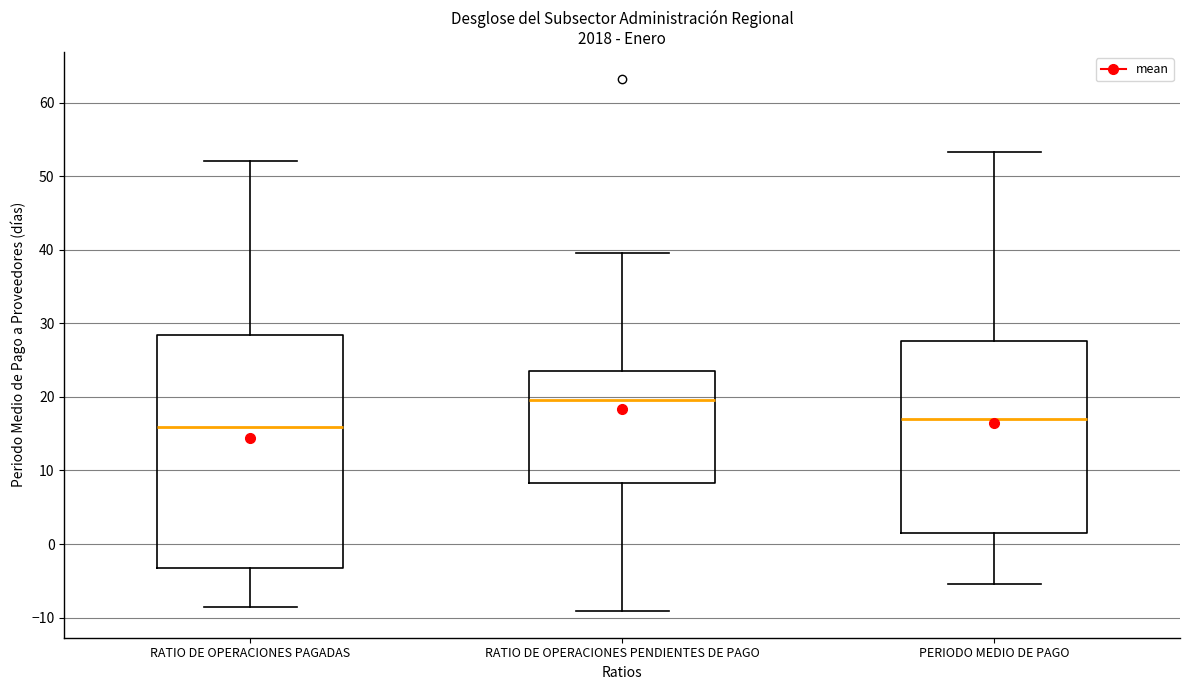

Which box is the tallest, from its lower edge to its upper edge?

RATIO DE OPERACIONES PAGADAS